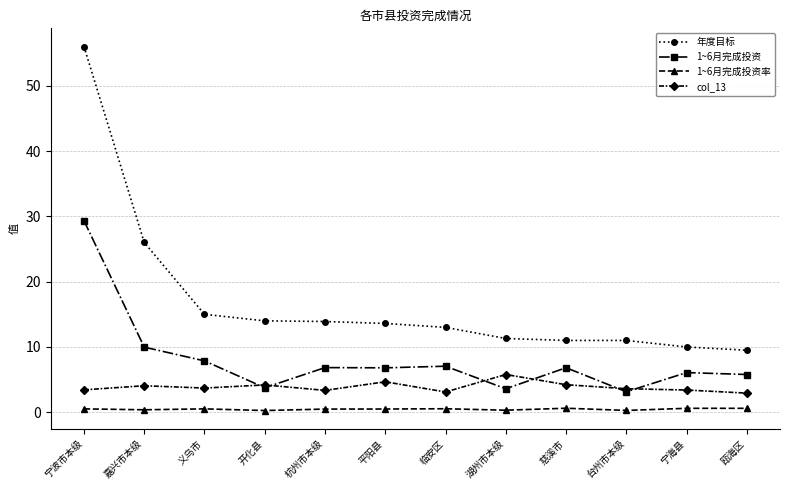

Rank the series by their average value, from highest to lowest.

年度目标, 1~6月完成投资, col_13, 1~6月完成投资率